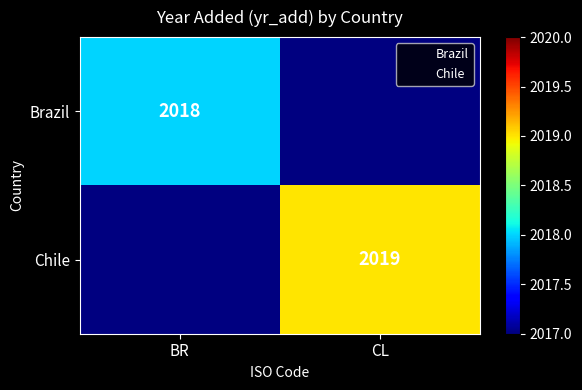

List the series in order of their overall mean, highest first.

Brazil, Chile